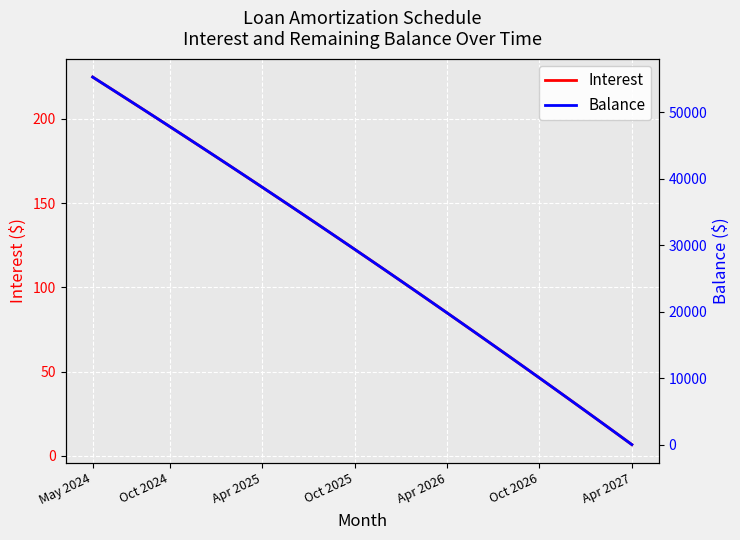

What is the value of the Interest point at the 17th from the left?

128.8